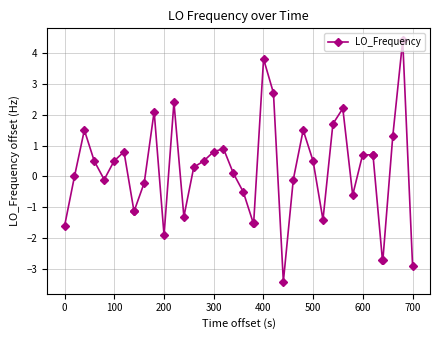

What is the difference between the second highest and second lowest values?

6.7